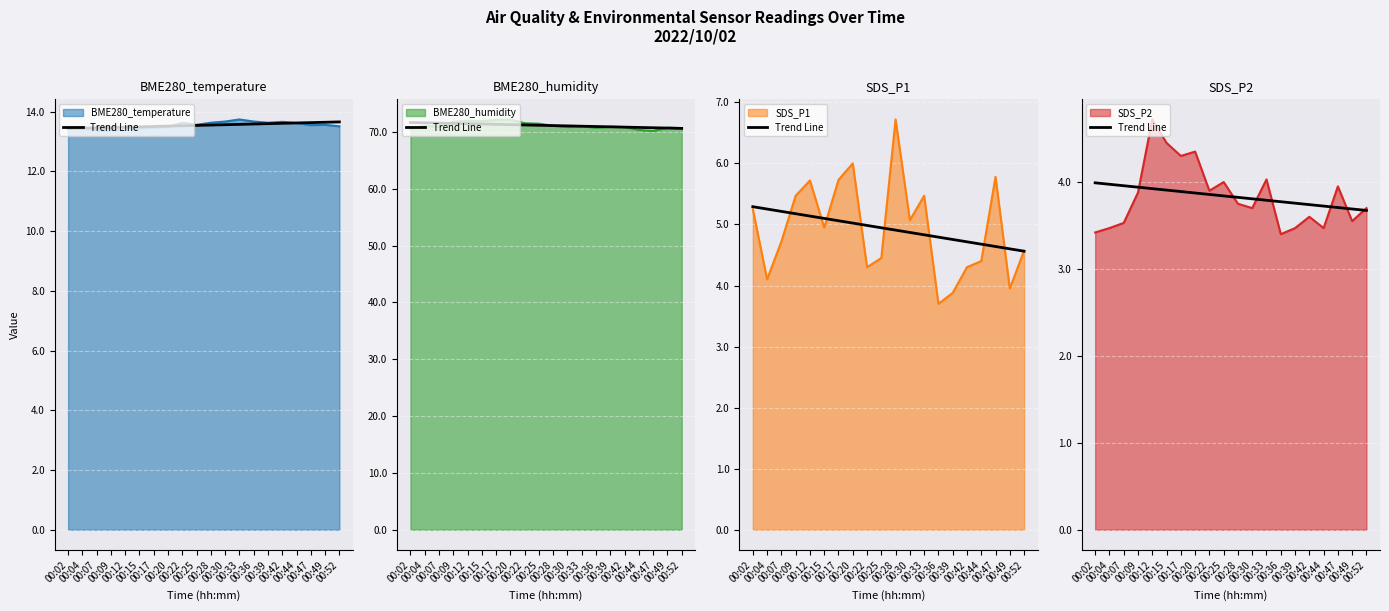

At which label is the value closest to 3?

00:52